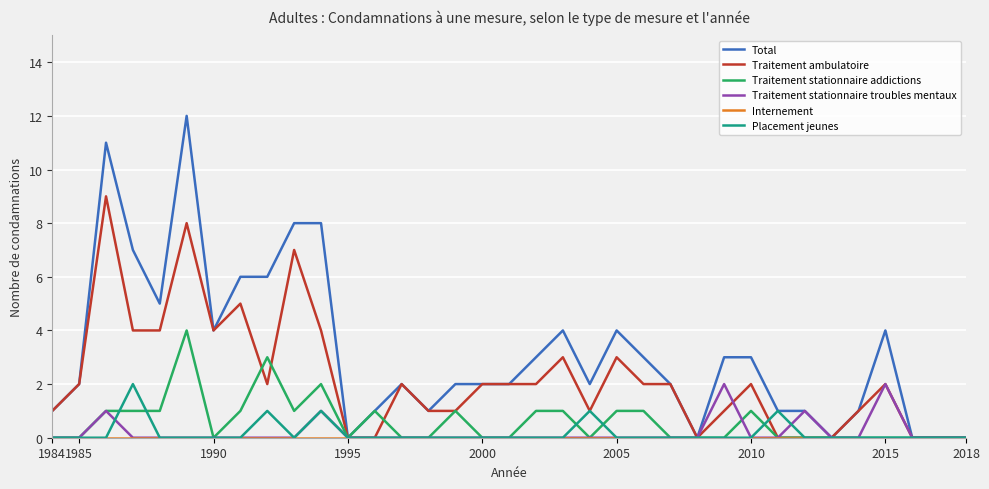

Which series has the largest total across all categories?

Total